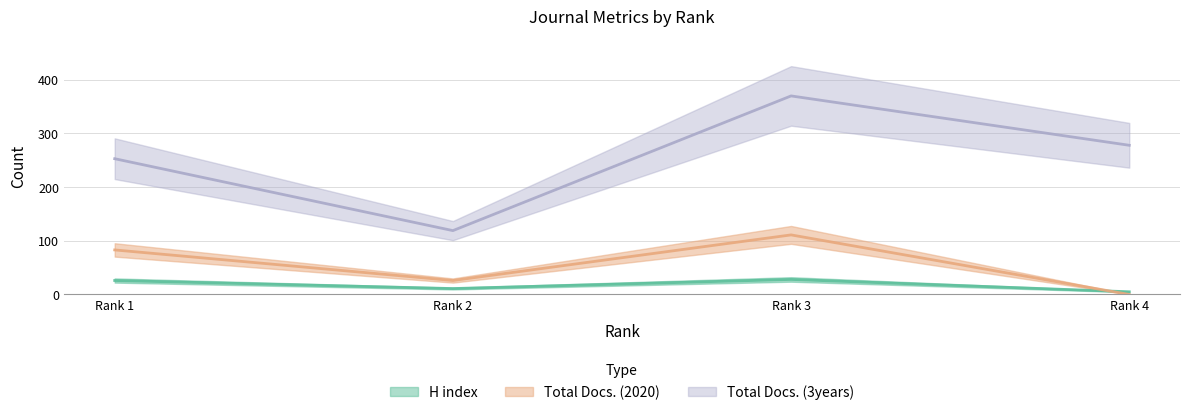

What is the sum of all H index values?

70